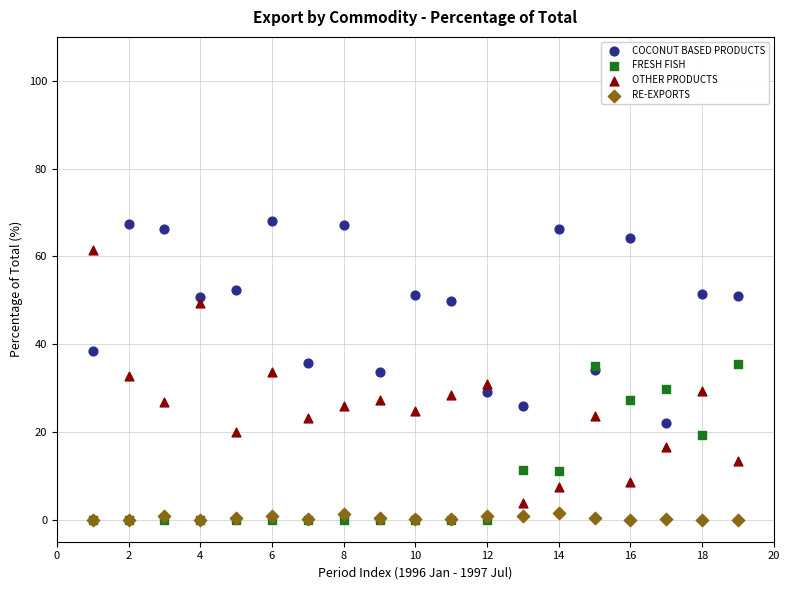

What are all the series names shown in the legend?

COCONUT BASED PRODUCTS, FRESH FISH, OTHER PRODUCTS, RE-EXPORTS